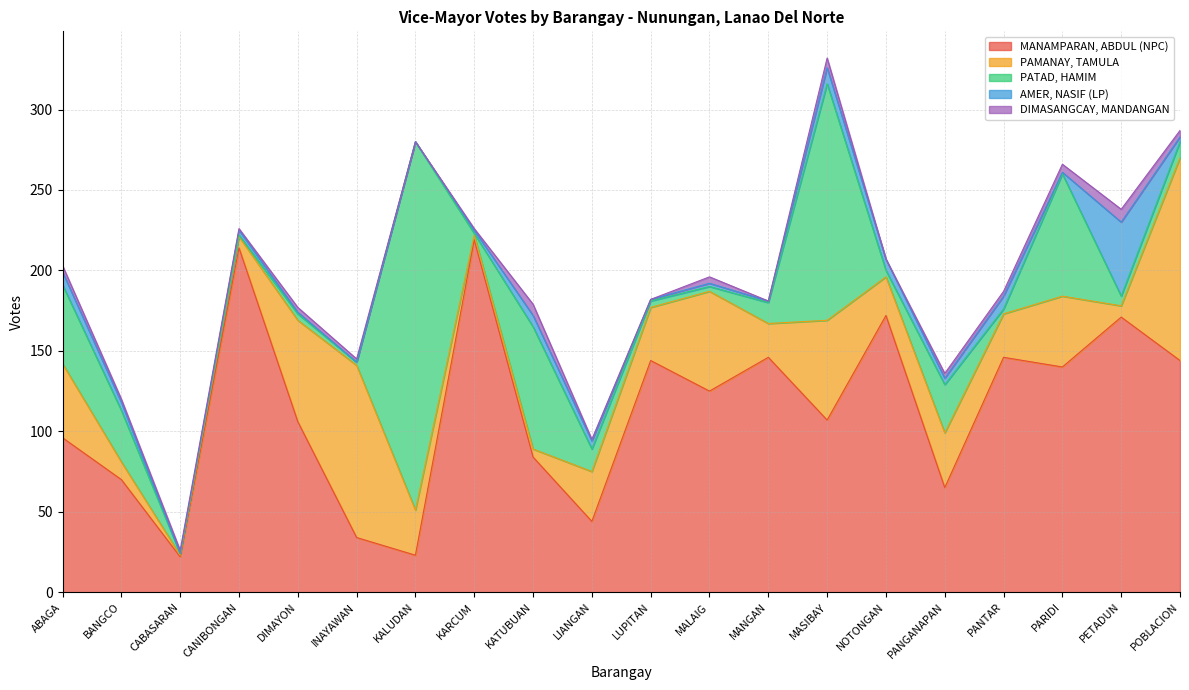

At how many categories does at least one series exceed 34?

19